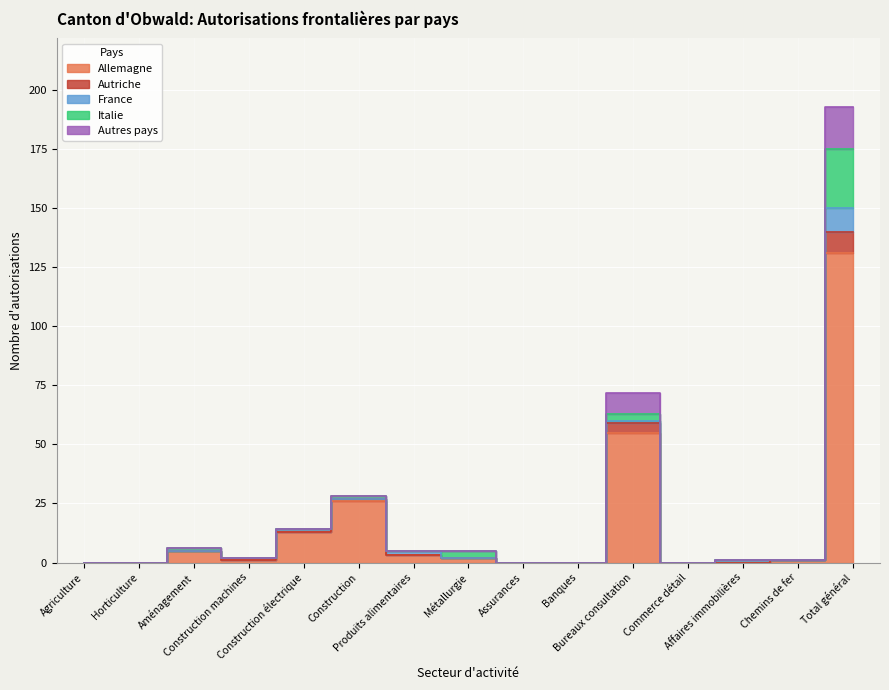

What is the label of the 5th point from the left?

Construction électrique